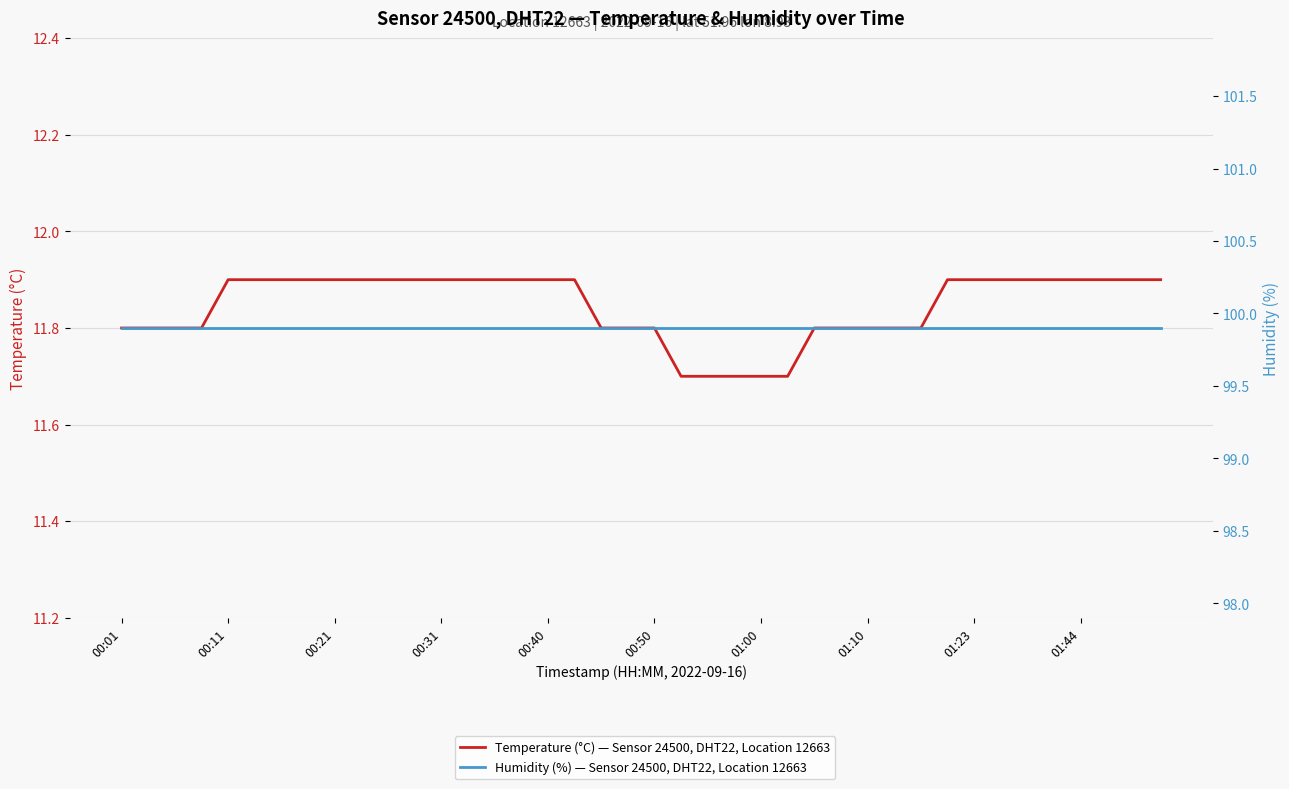

What is the value of the Temperature (°C) — Sensor 24500, DHT22, Location 12663 point at the 3rd from the left?

11.8